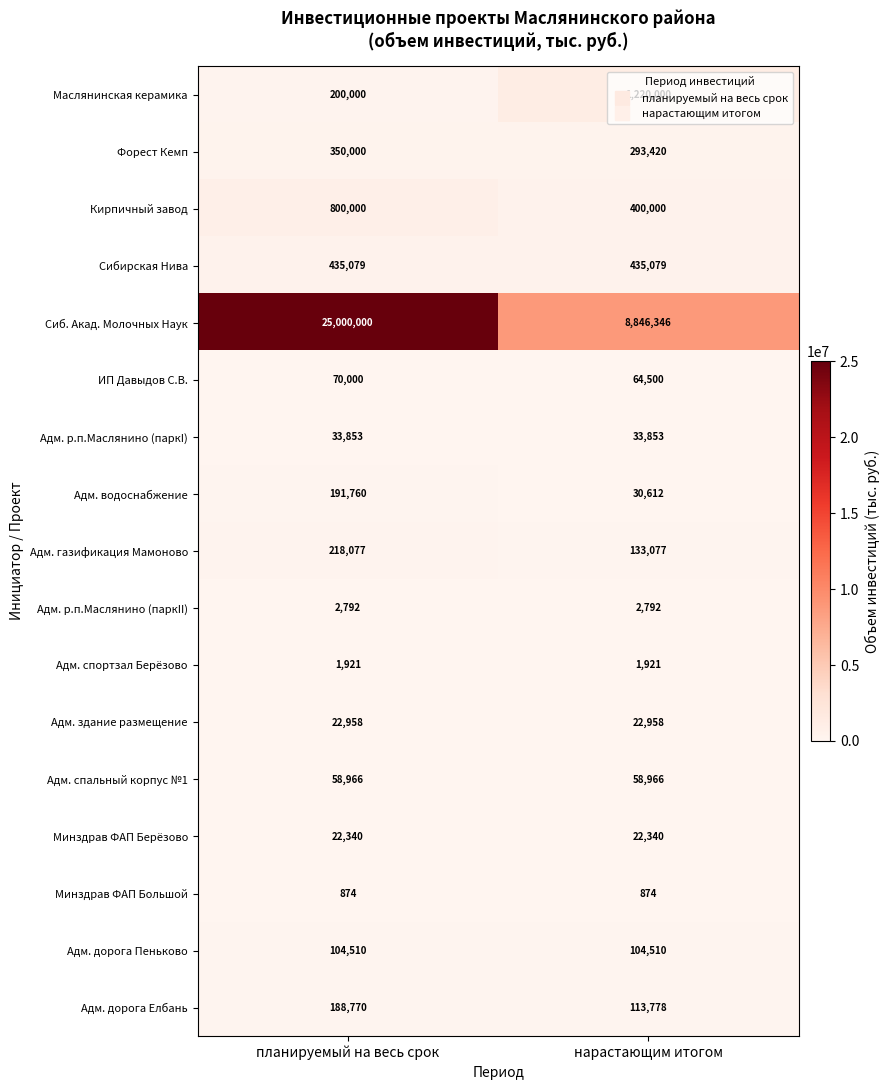

Is the value of Адм. р.п.Маслянино (паркI) at планируемый на весь срок greater than the value of Сибирская Нива at планируемый на весь срок?

No